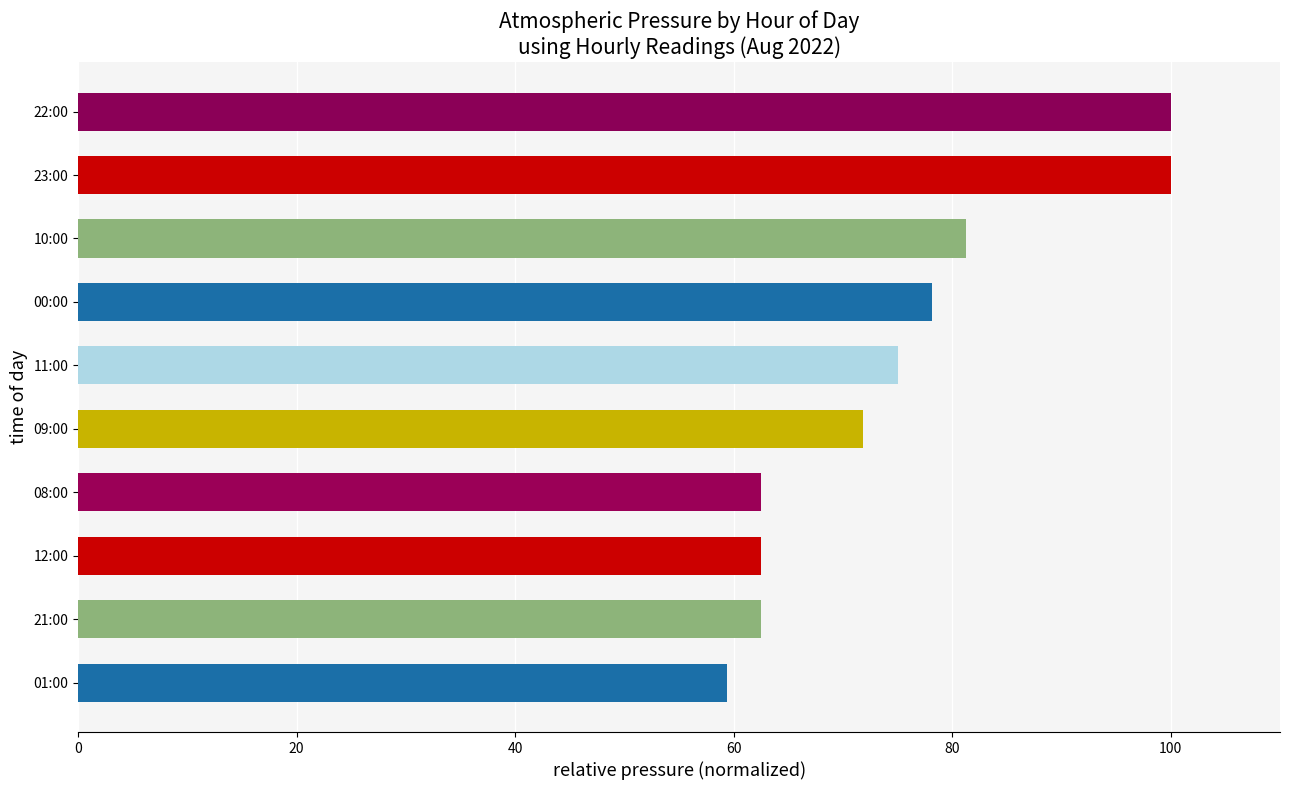

The value at 09:00 is 109.4. True or false?

False